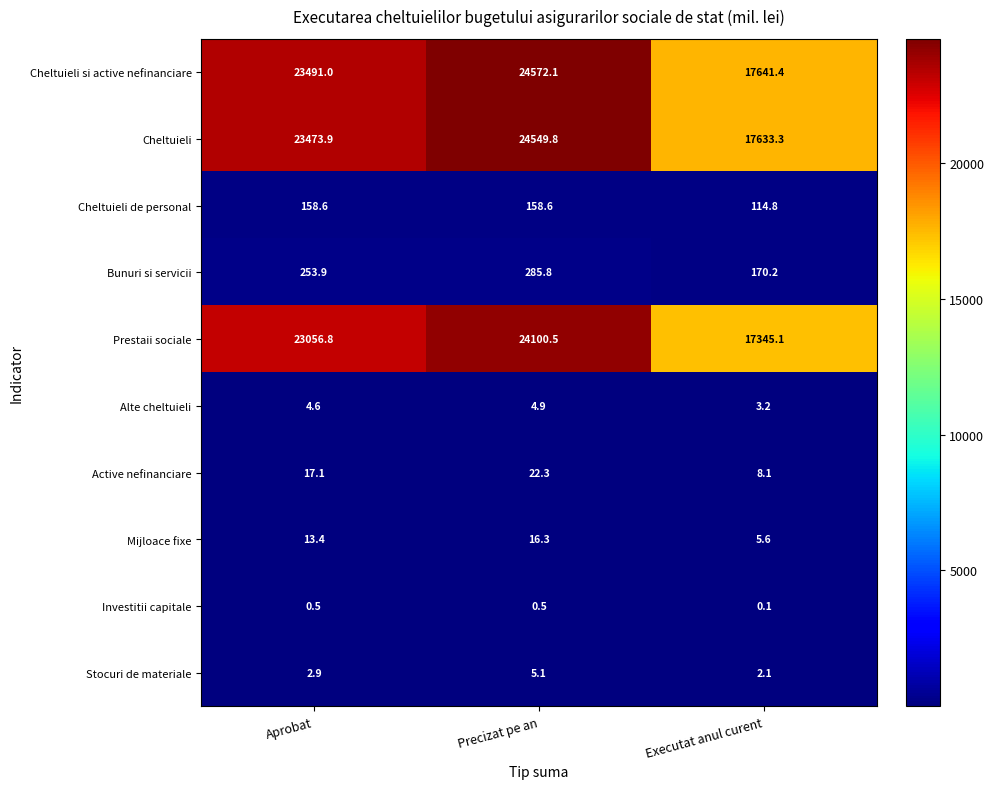

Count the number of data series in this chart.

10